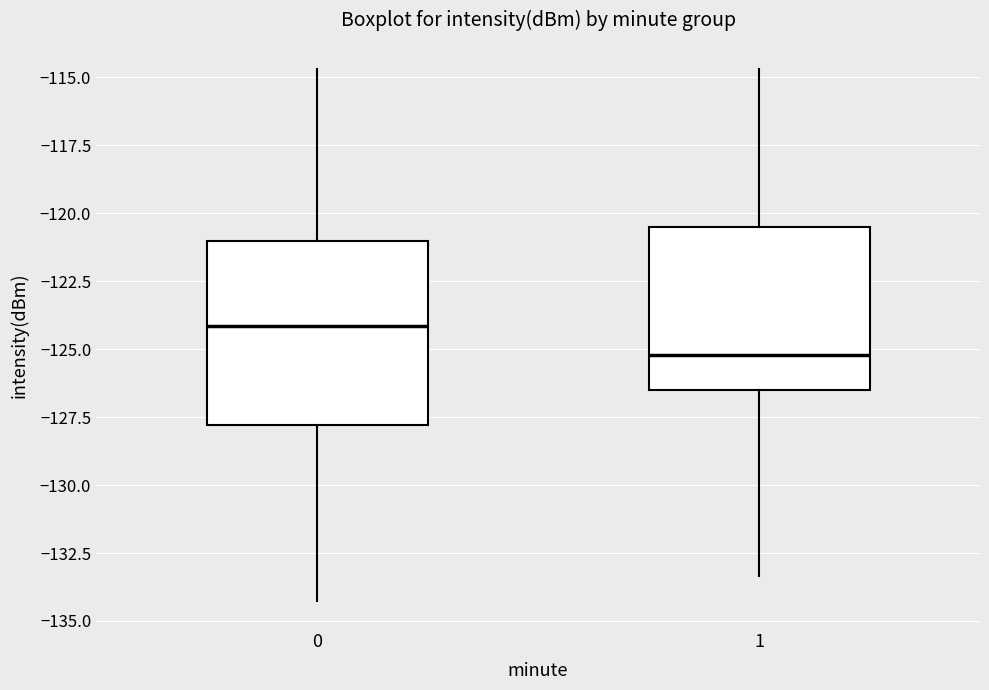

Reading left to right, read every box against the y-axis: the position of its median line, the range the box covers, and the ends of its whiskers. The values are not printed on the chart, so give them approximately, as read against the axis.

0: median -124.0, box -128.0 to -121.0, whiskers -134.5 to -114.5
1: median -125.0, box -126.5 to -120.5, whiskers -133.5 to -114.5